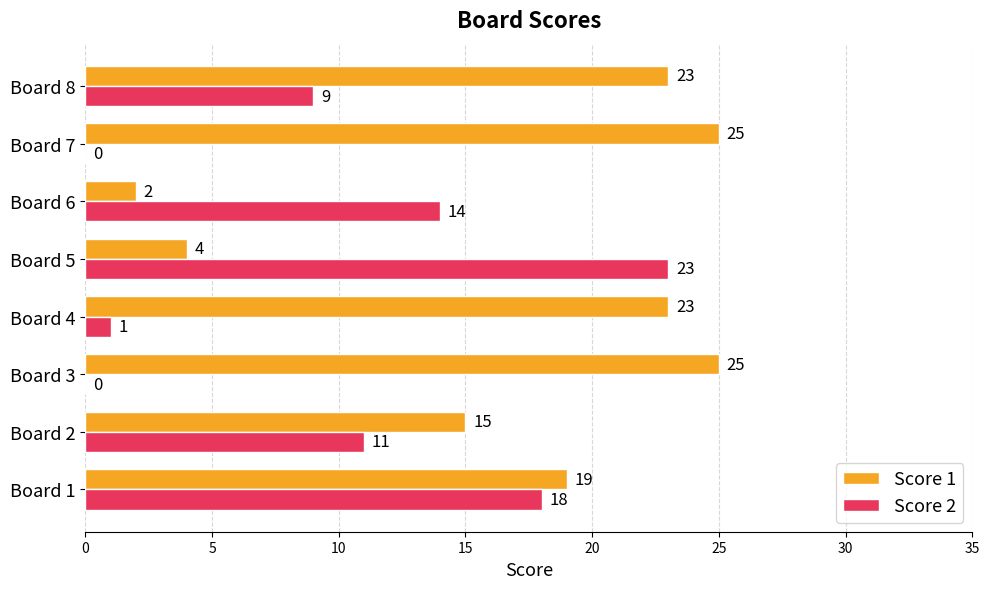

At which label does Score 2 reach its peak?

Board 5